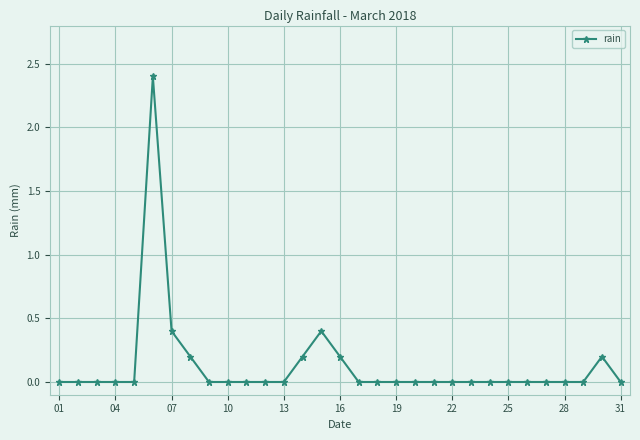

Does the chart have visible grid lines?

Yes